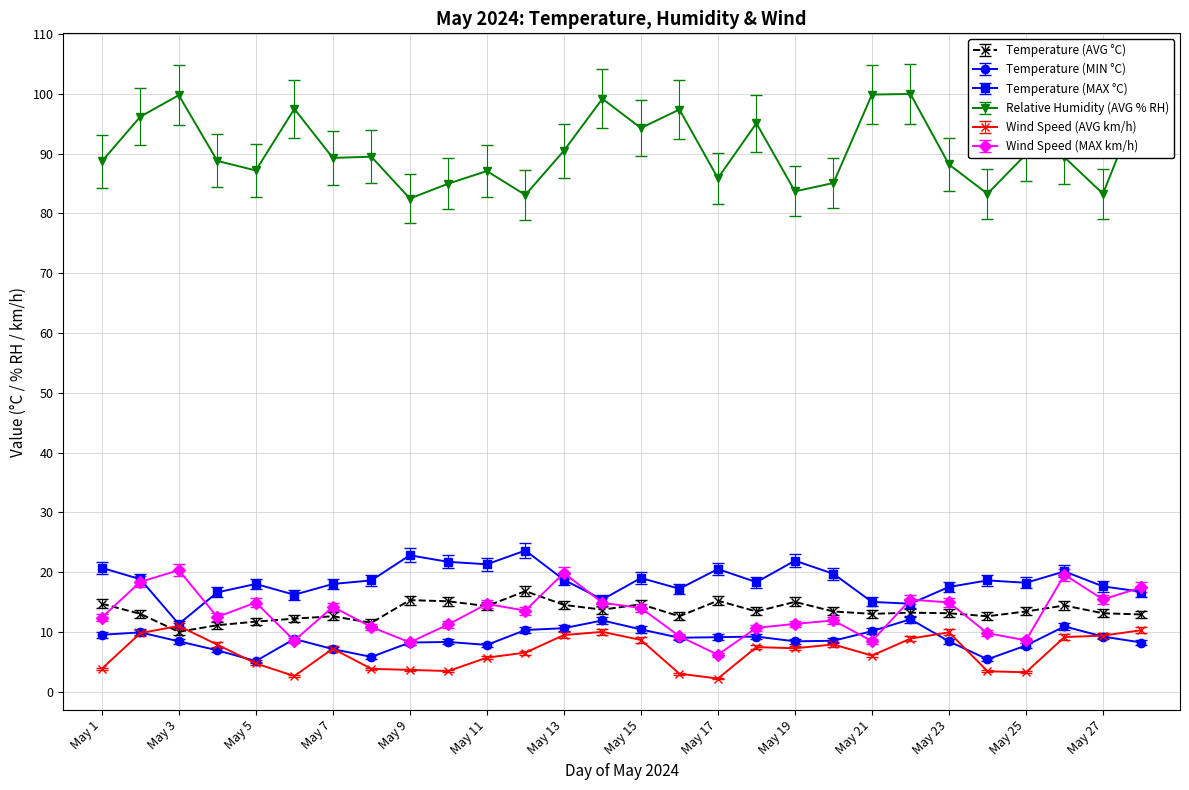

What are all the series names shown in the legend?

Temperature (AVG °C), Temperature (MIN °C), Temperature (MAX °C), Relative Humidity (AVG % RH), Wind Speed (AVG km/h), Wind Speed (MAX km/h)